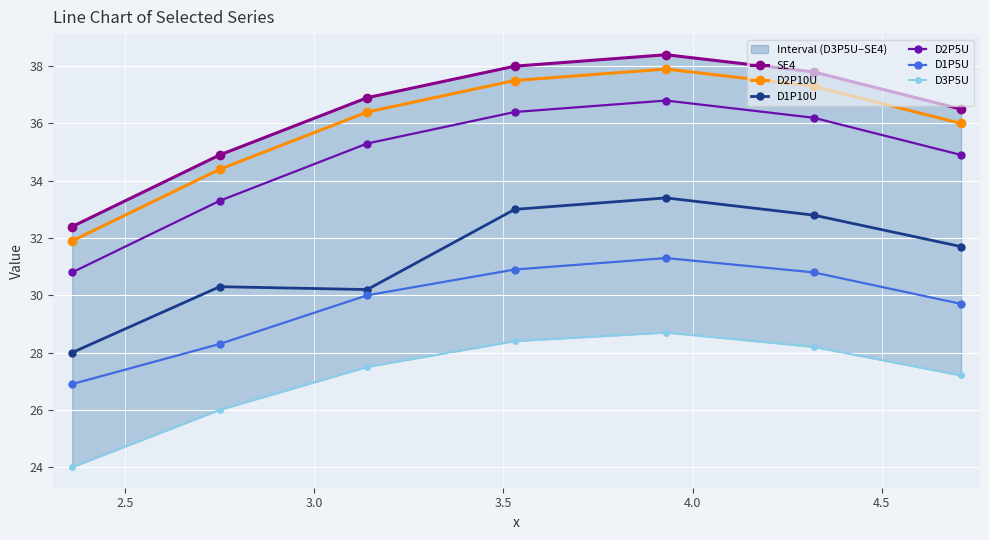

True or false: D1P10U and D2P10U intersect in this chart.

False